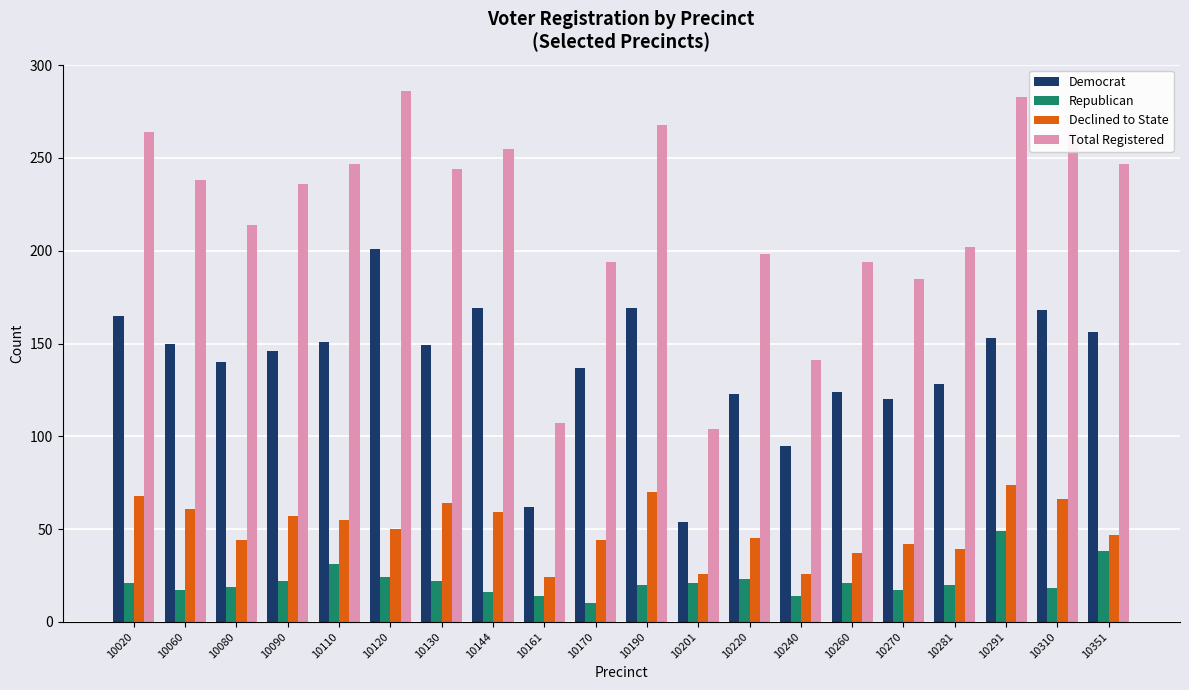

Is the value of Republican at 10020 greater than the value of Democrat at 10060?

No